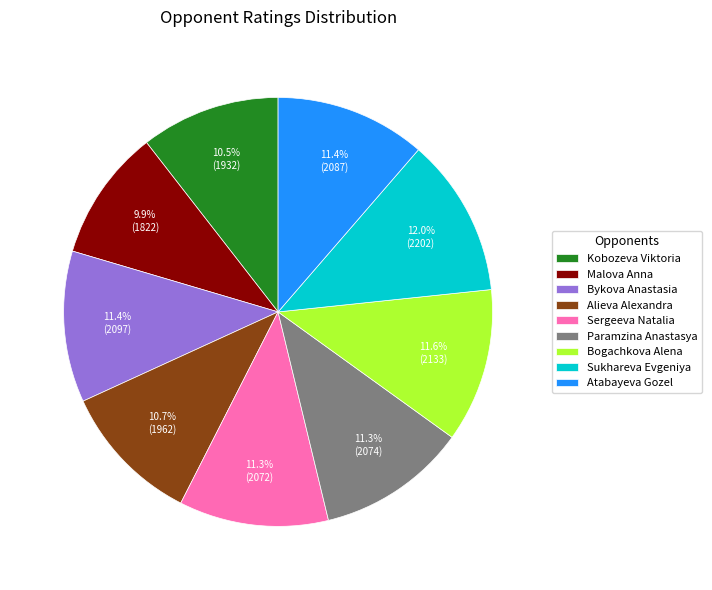

The Bogachkova Alena slice represents 12% of the pie. True or false?

True